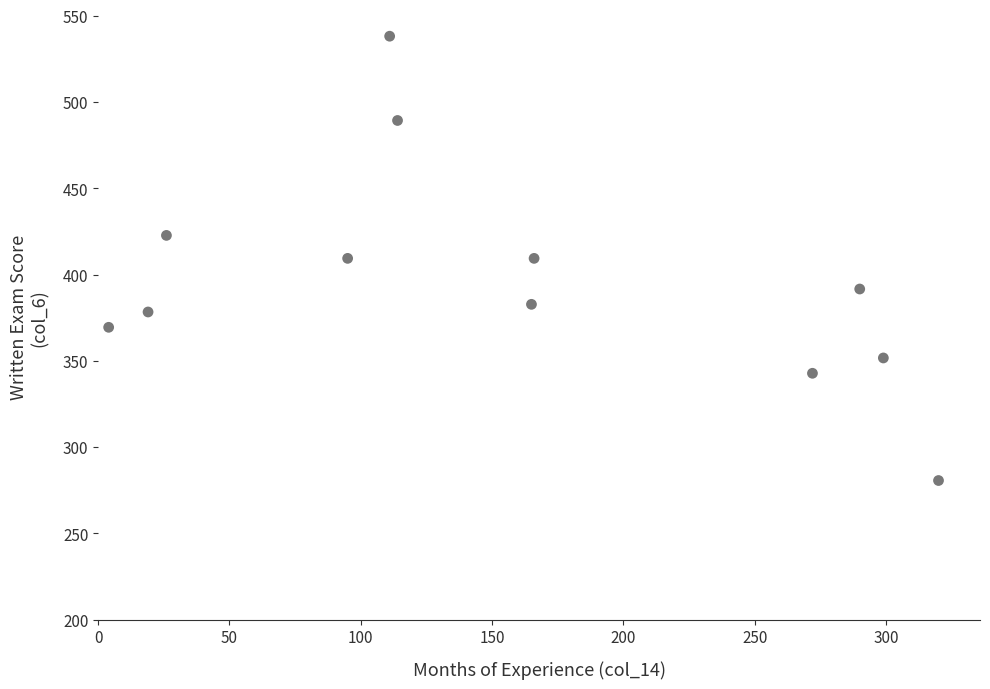

What is the average X value?

156.8